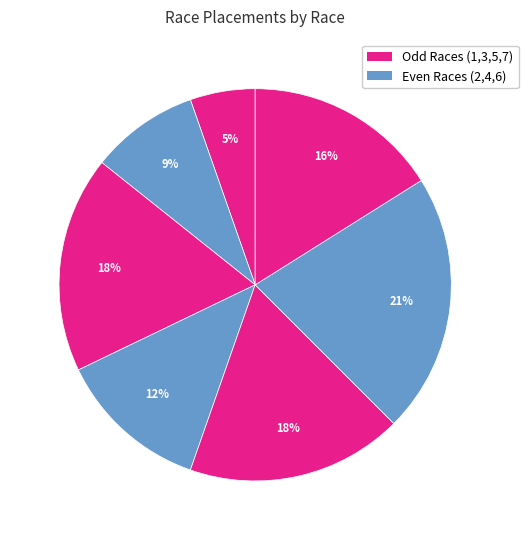

Is there any slice that represents more than half of the pie?

No